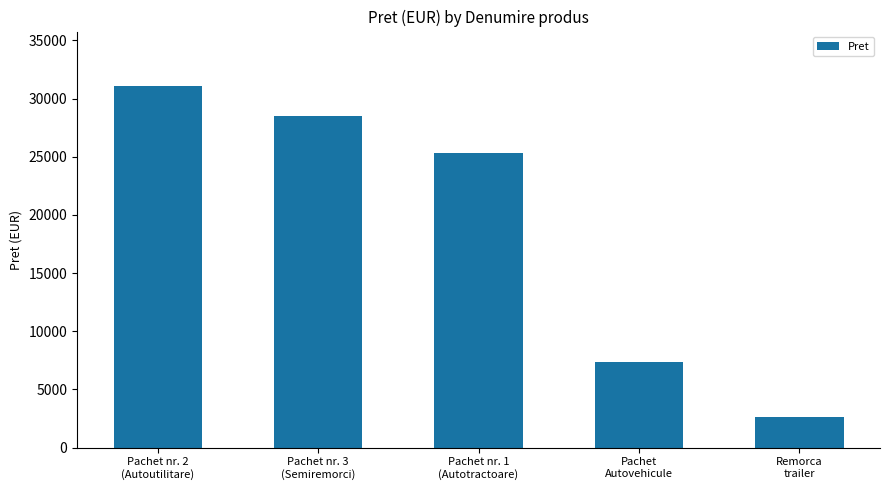

How many data points does each series have?

5